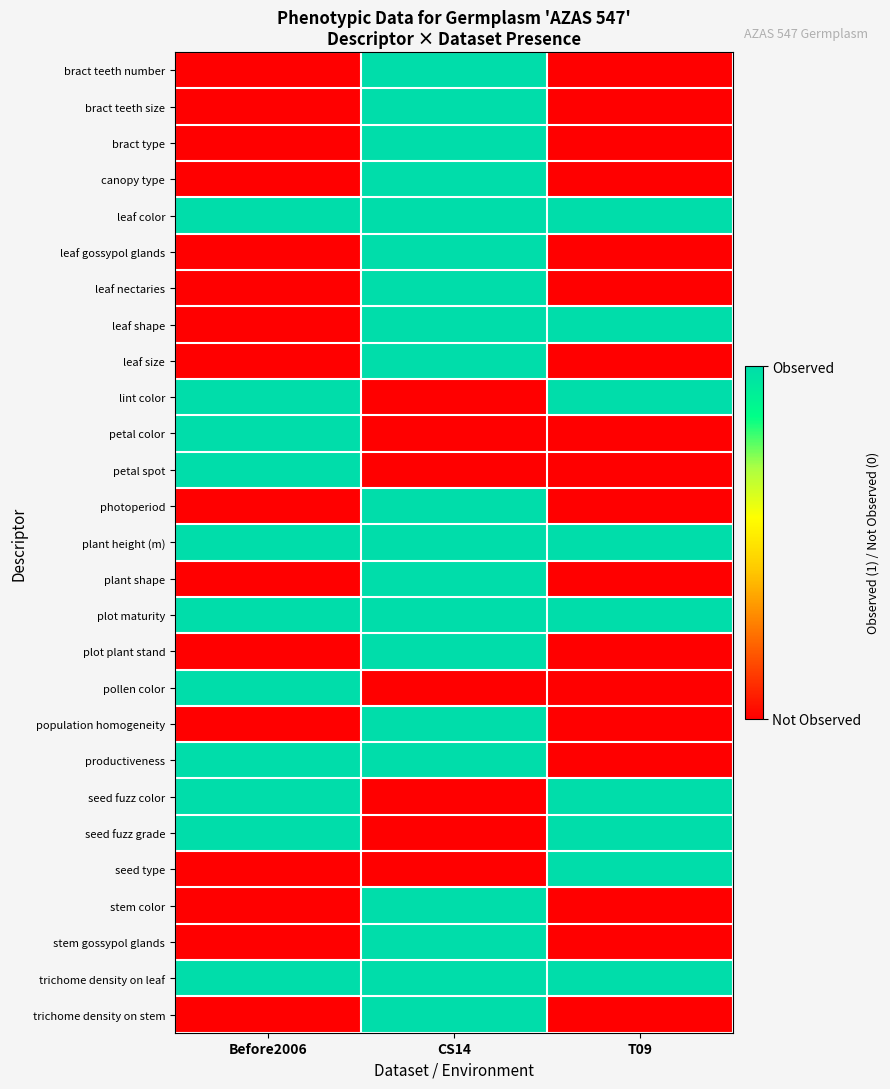

Reading left to right, what are all the values shown in this chart?

bract teeth number: Before2006=0	CS14=1	T09=0
bract teeth size: Before2006=0	CS14=1	T09=0
bract type: Before2006=0	CS14=1	T09=0
canopy type: Before2006=0	CS14=1	T09=0
leaf color: Before2006=1	CS14=1	T09=1
leaf gossypol glands: Before2006=0	CS14=1	T09=0
leaf nectaries: Before2006=0	CS14=1	T09=0
leaf shape: Before2006=0	CS14=1	T09=1
leaf size: Before2006=0	CS14=1	T09=0
lint color: Before2006=1	CS14=0	T09=1
petal color: Before2006=1	CS14=0	T09=0
petal spot: Before2006=1	CS14=0	T09=0
photoperiod: Before2006=0	CS14=1	T09=0
plant height (m): Before2006=1	CS14=1	T09=1
plant shape: Before2006=0	CS14=1	T09=0
plot maturity: Before2006=1	CS14=1	T09=1
plot plant stand: Before2006=0	CS14=1	T09=0
pollen color: Before2006=1	CS14=0	T09=0
population homogeneity: Before2006=0	CS14=1	T09=0
productiveness: Before2006=1	CS14=1	T09=0
seed fuzz color: Before2006=1	CS14=0	T09=1
seed fuzz grade: Before2006=1	CS14=0	T09=1
seed type: Before2006=0	CS14=0	T09=1
stem color: Before2006=0	CS14=1	T09=0
stem gossypol glands: Before2006=0	CS14=1	T09=0
trichome density on leaf: Before2006=1	CS14=1	T09=1
trichome density on stem: Before2006=0	CS14=1	T09=0